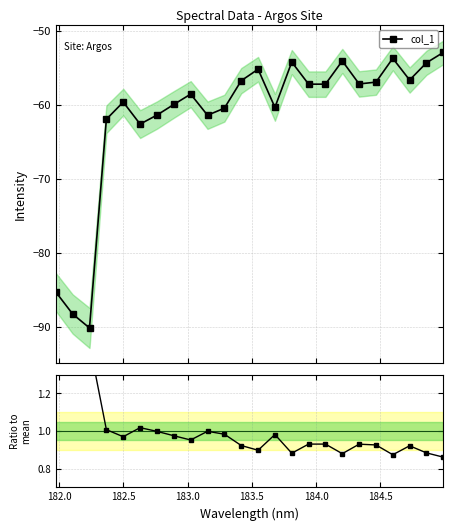

What is the value of the col_1 point at the 13th from the left?

-55.2